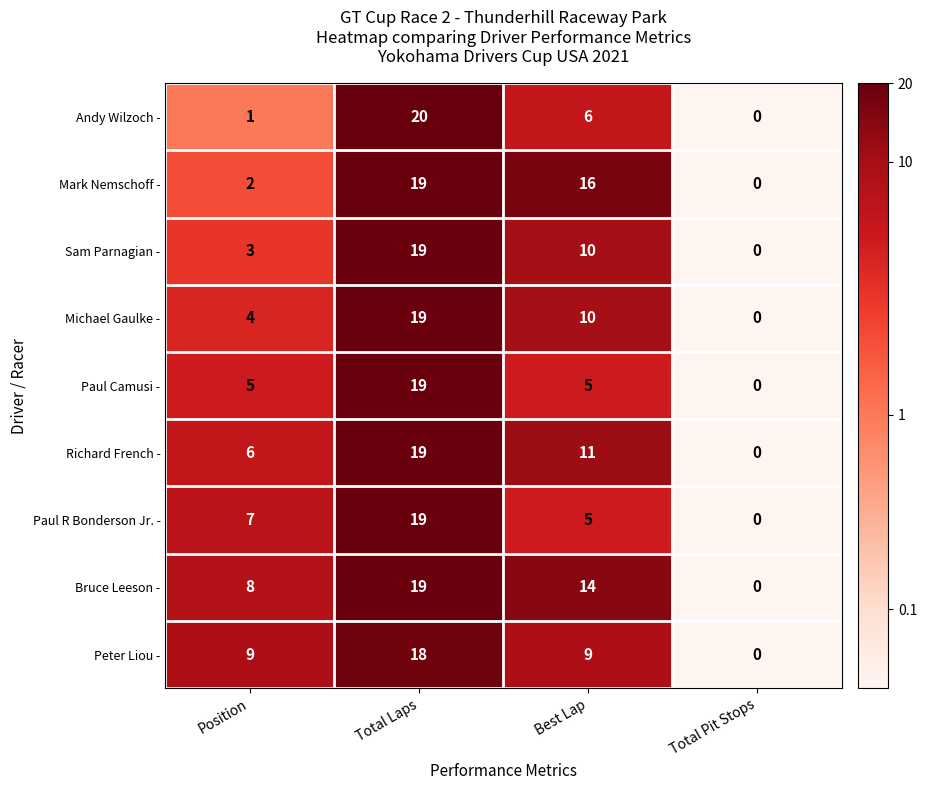

True or false: Sam Parnagian - has a value of 3 at Position.

True